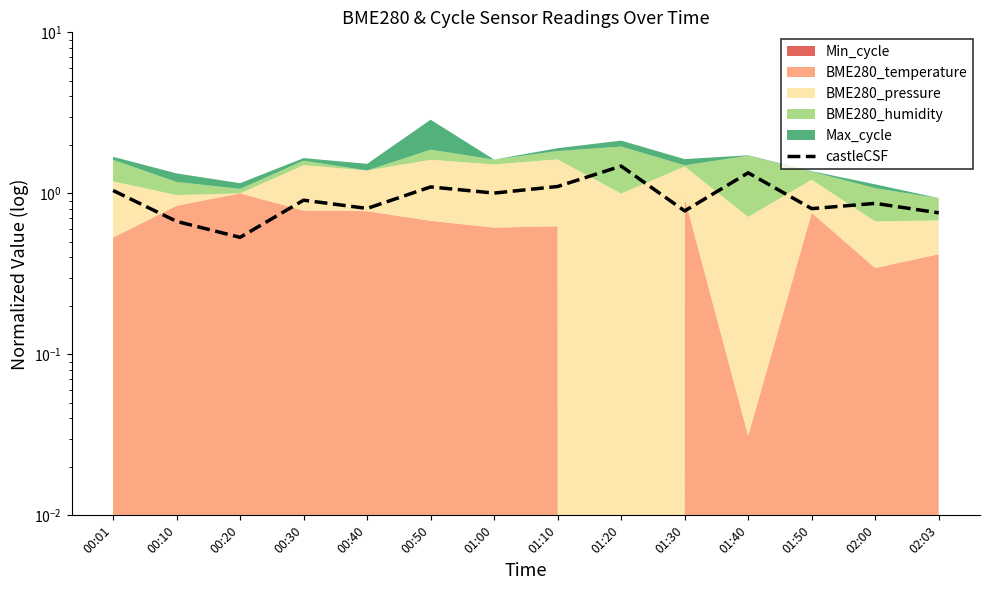

What is the sum of all values?

13.2